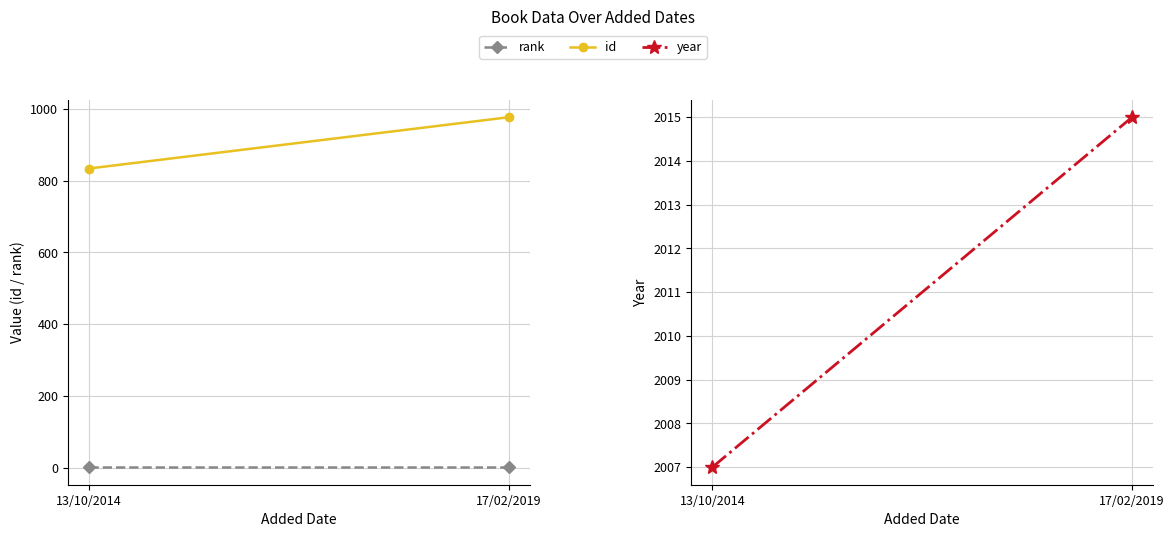

At how many categories does at least one series exceed 1479?

2